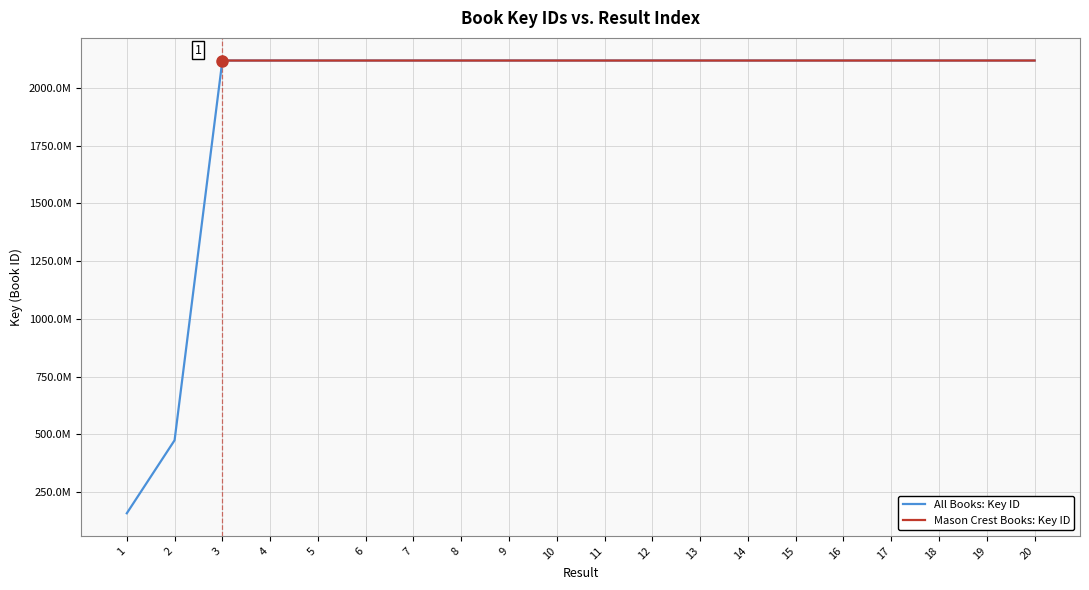

How many points are lower than both their immediate neighbors (excluding endpoints)?

5